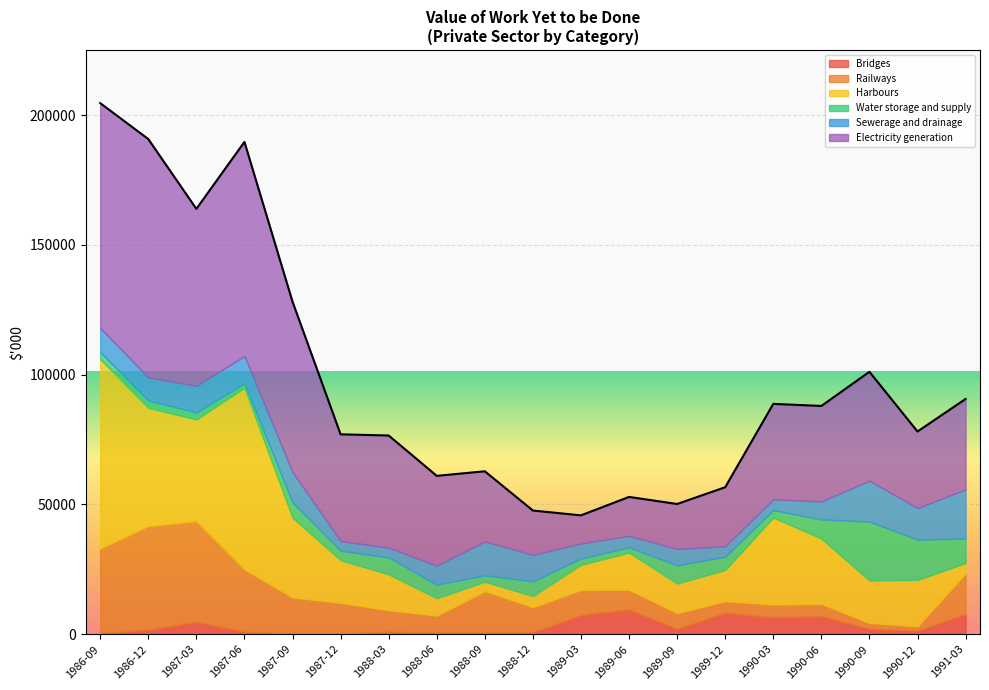

How many lines are shown in the chart?

6